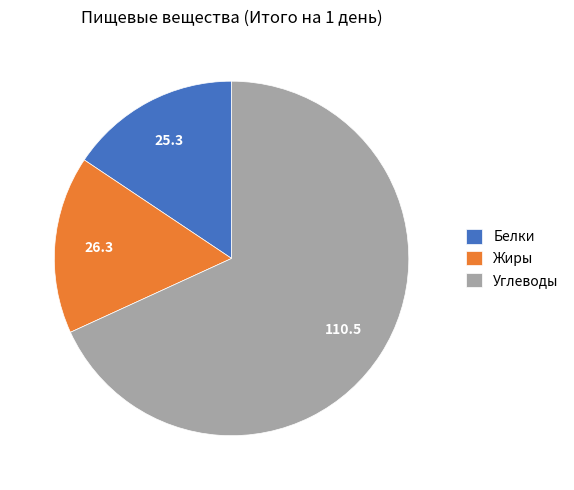

What is the ratio of the value at Углеводы to the value at Жиры?

4.2